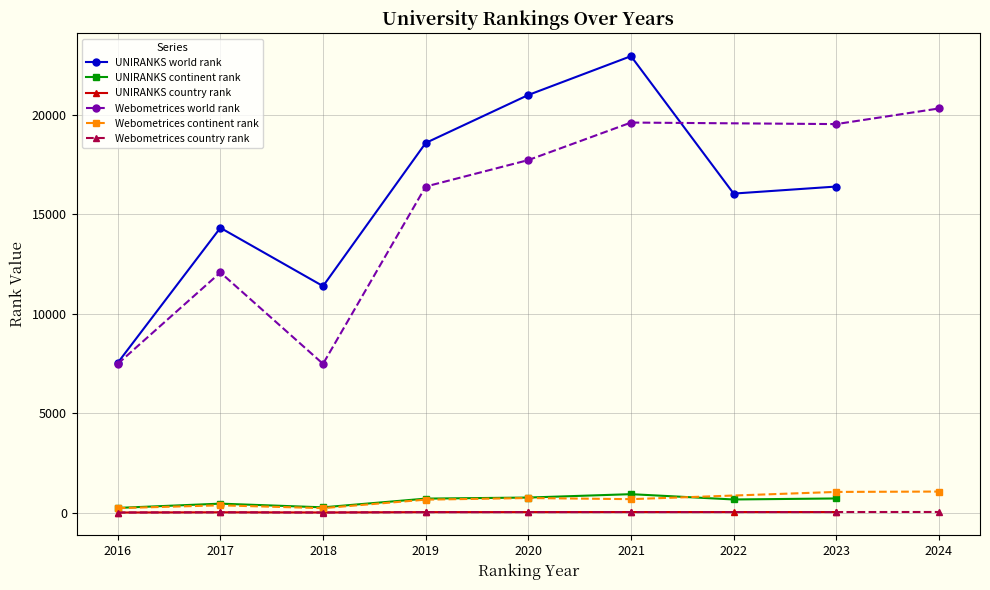

What is the sum of the UNIRANKS world rank values at 2016 and 2017?

21863